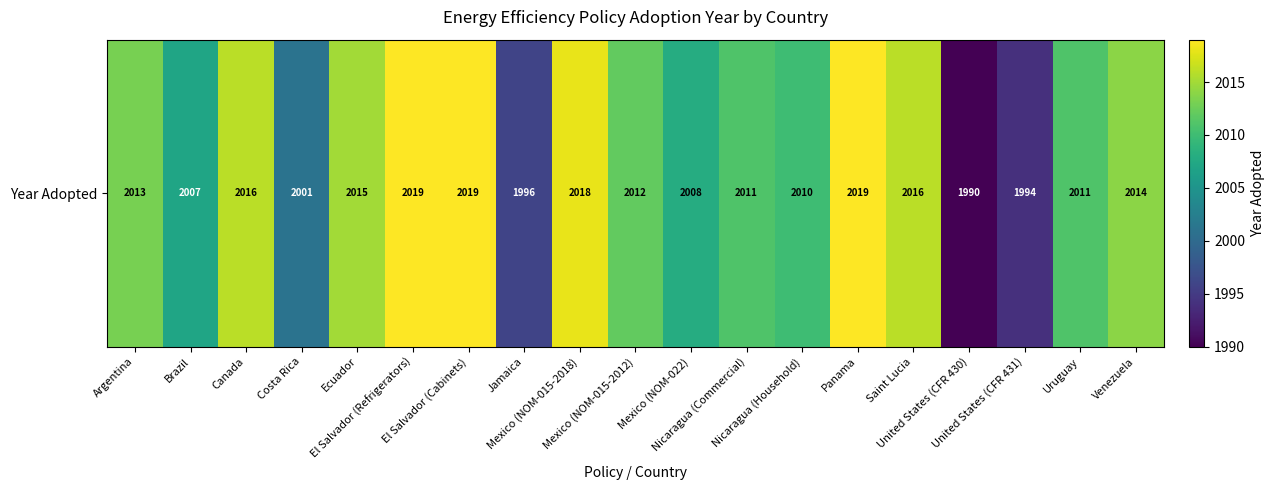

The value at Costa Rica is 2001. True or false?

True